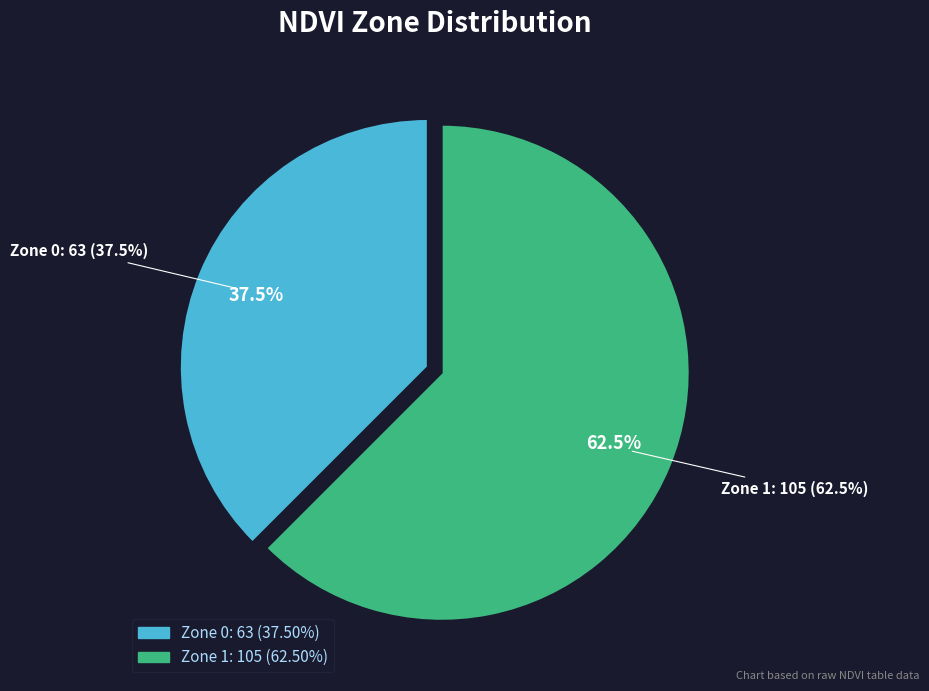

How many segments does this pie chart have?

2